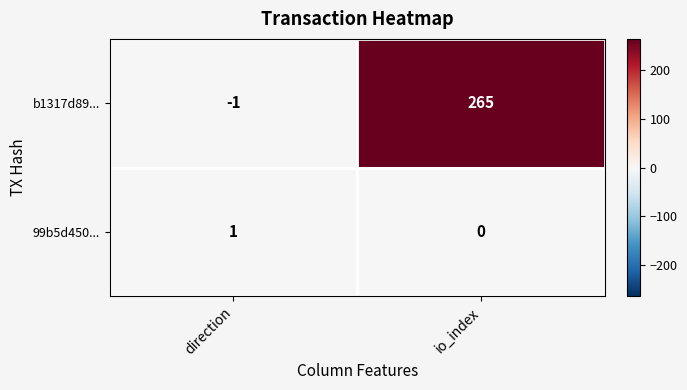

Between direction and io_index, which series saw the biggest shift?

b1317d89...